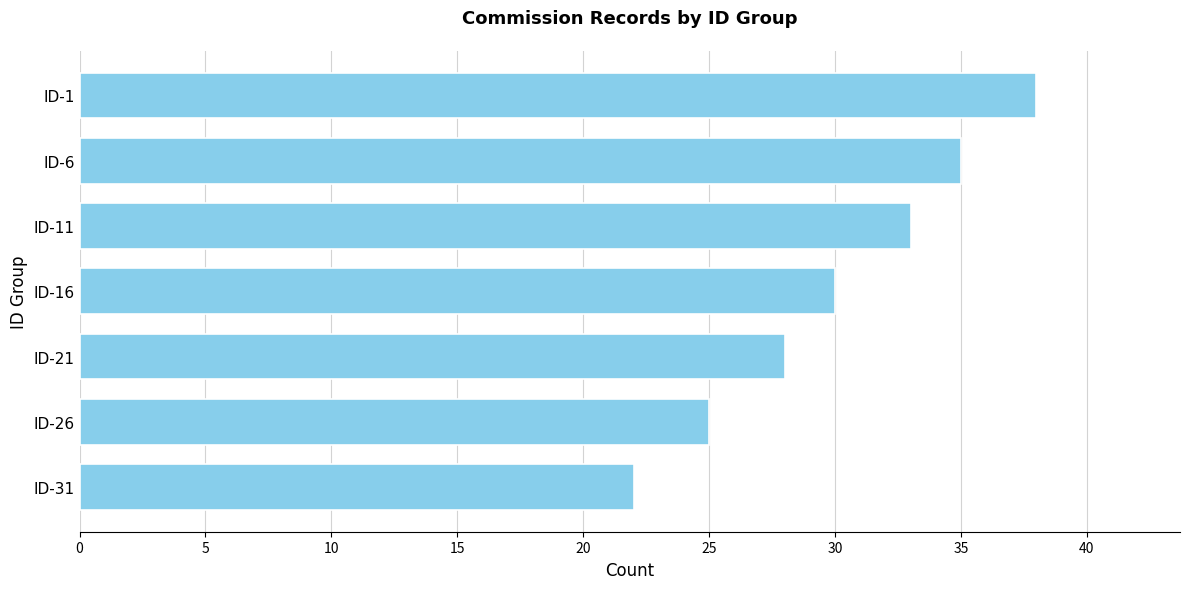

What is the sum of all values?

211